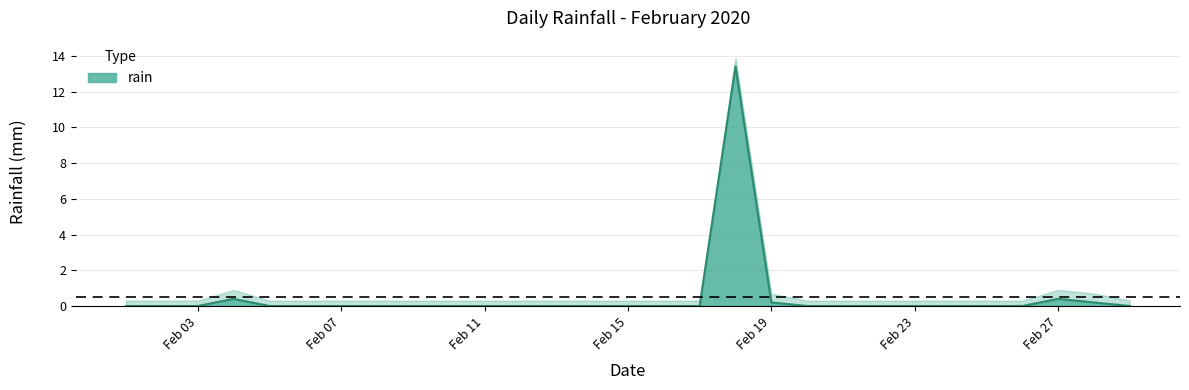

Where is the first local maximum?

2020-02-04